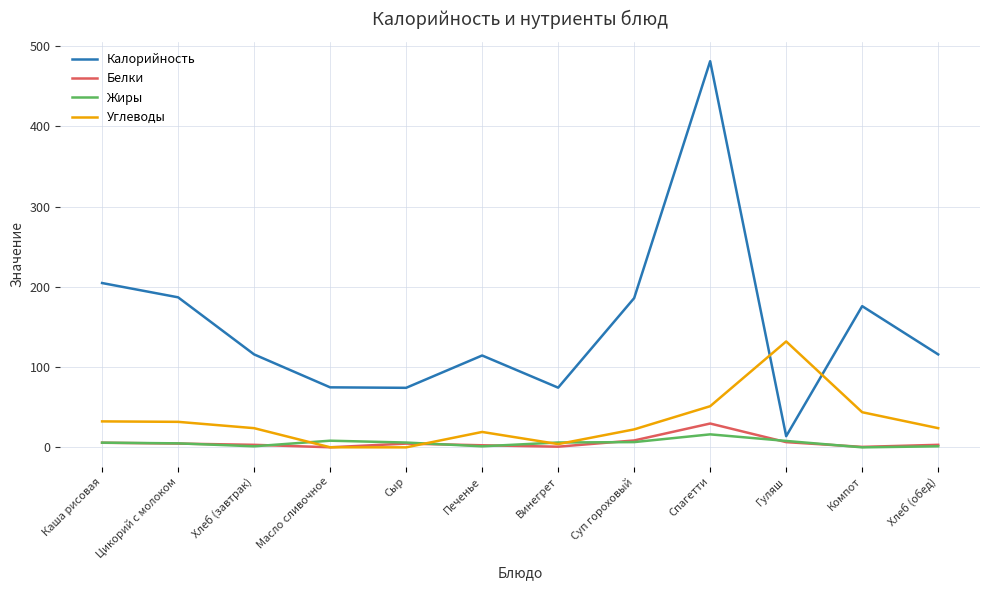

At how many categories does at least one series exceed 463?

1